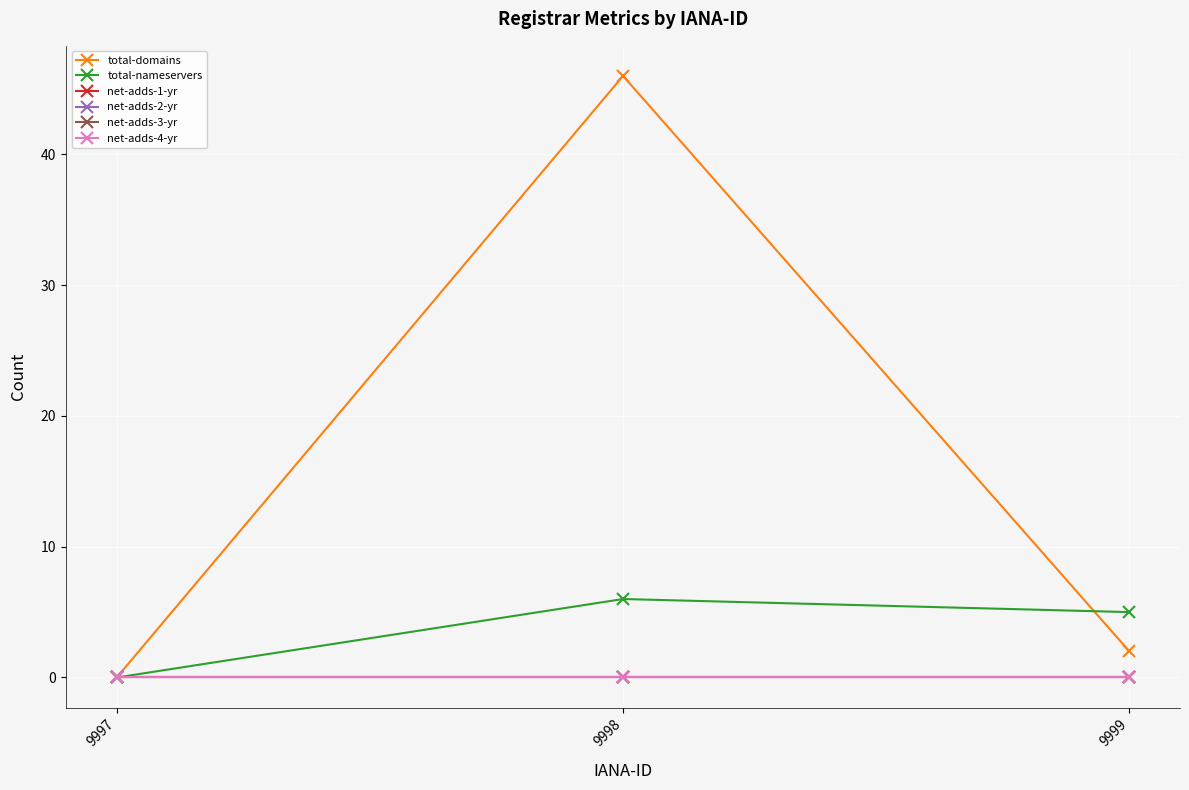

List the series in order of their peak value, highest first.

total-domains, total-nameservers, net-adds-1-yr, net-adds-2-yr, net-adds-3-yr, net-adds-4-yr